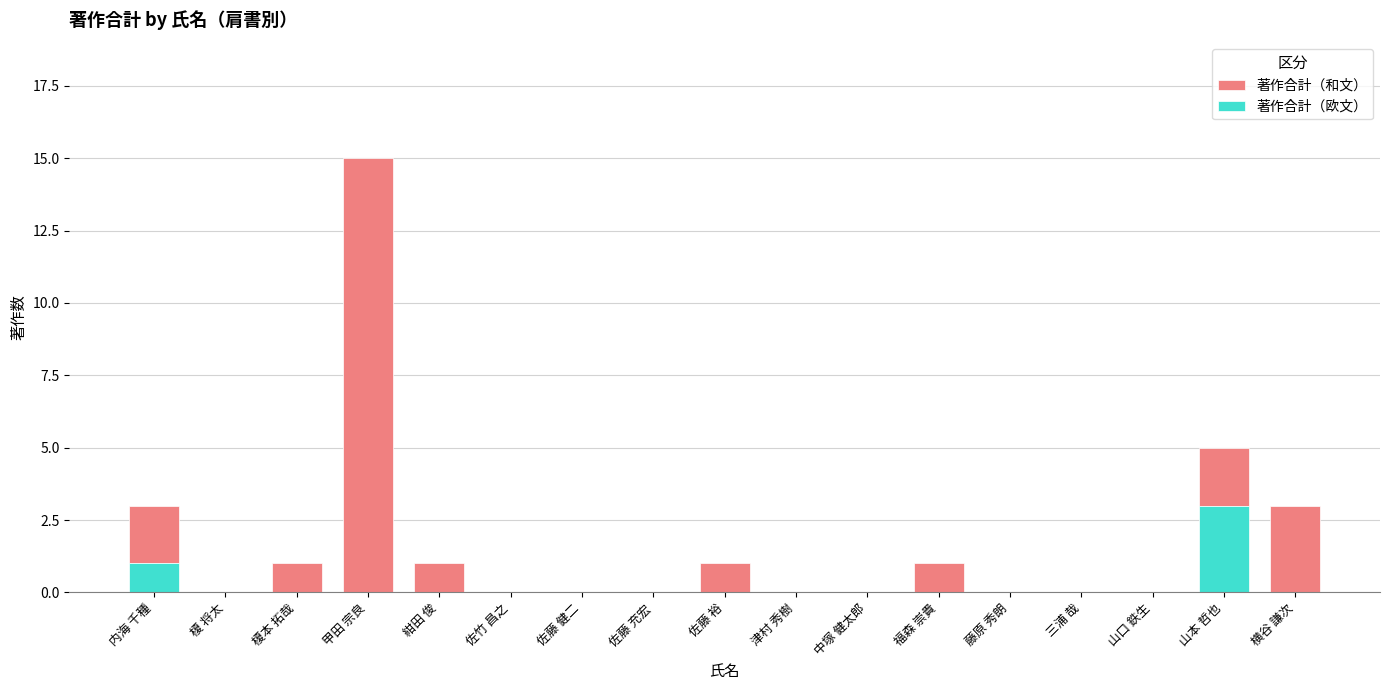

At which category is the sum across all series the highest?

甲田 宗良